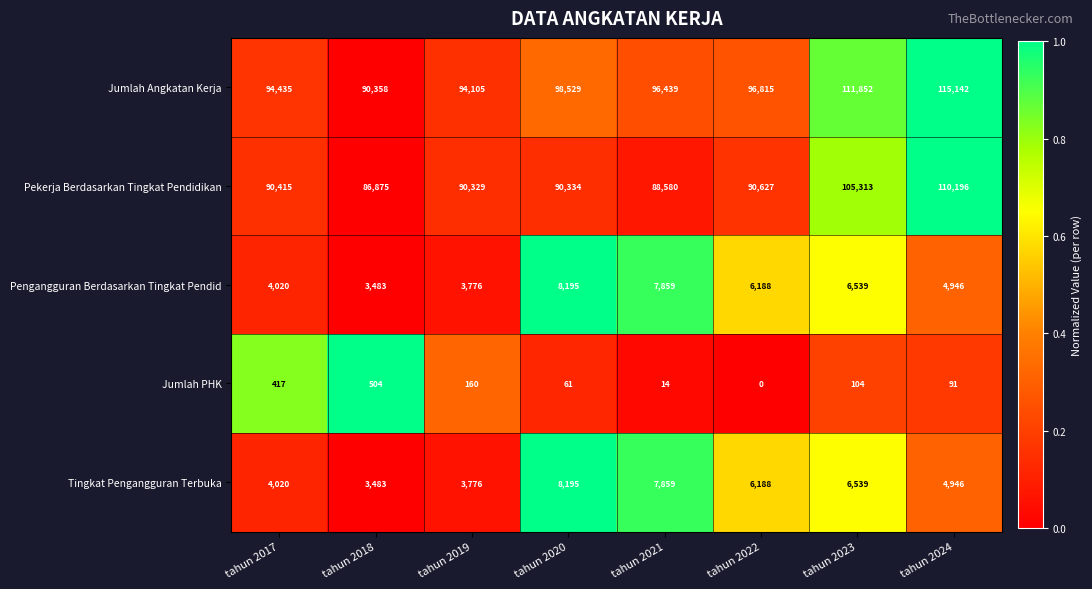

Count the number of categories in the chart.

8